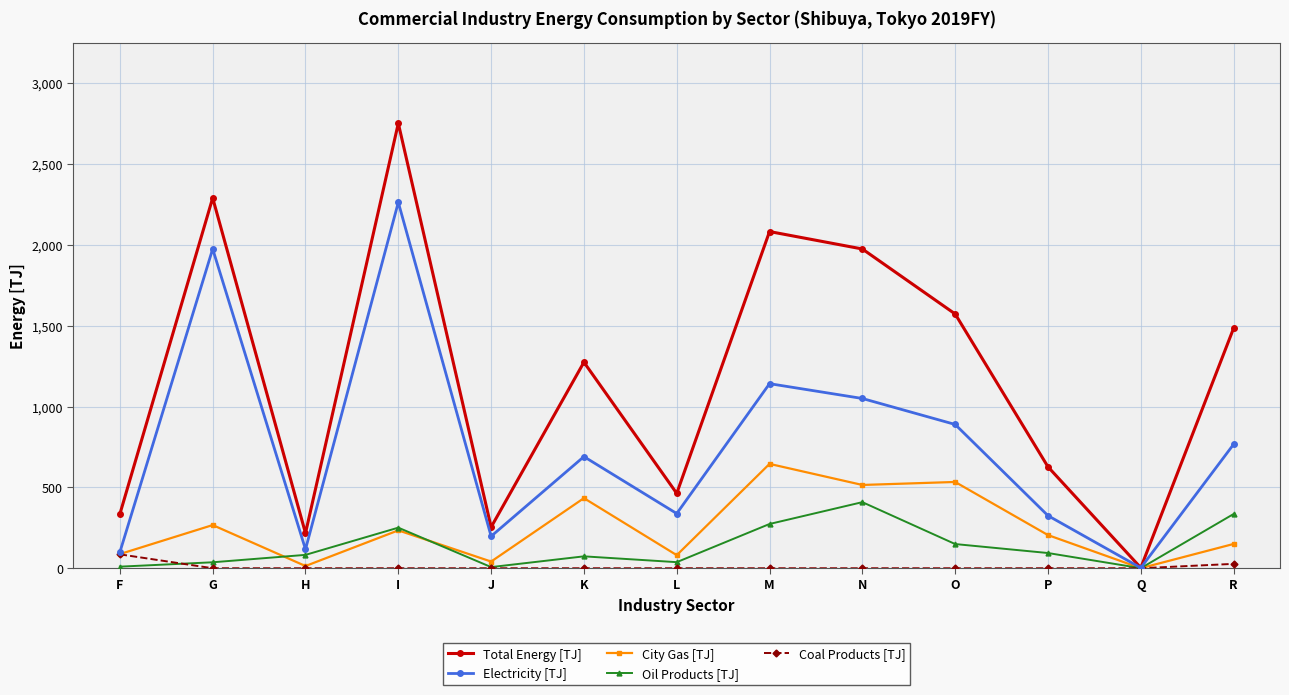

In Electricity [TJ], how many points are lower than both neighbors (excluding endpoints)?

4